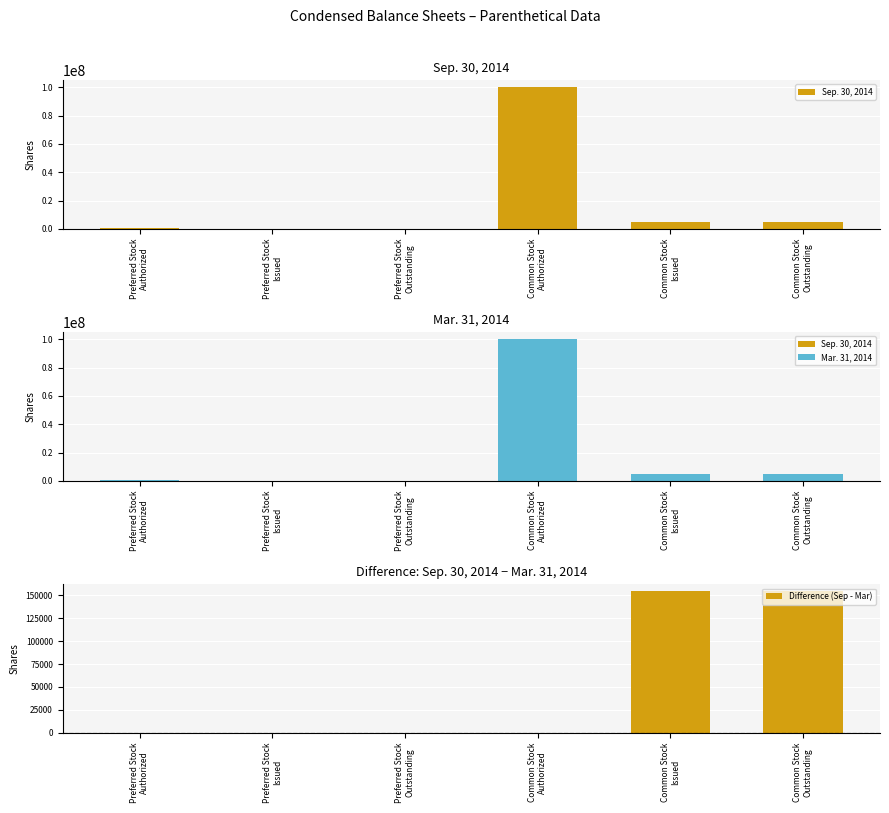

Reading left to right, what are all the values shown in this chart?

Sep. 30, 2014: 500000	0	0	100000000	4804290	4804290
Mar. 31, 2014: 500000	0	0	100000000	4650000	4650000
Difference (Sep - Mar): 0	0	0	0	154290	154290